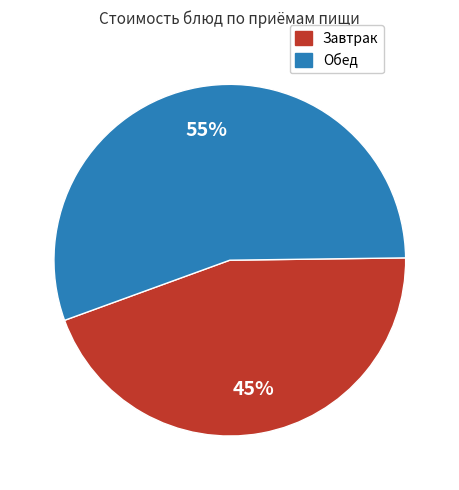

Is there a majority slice in this chart?

Yes